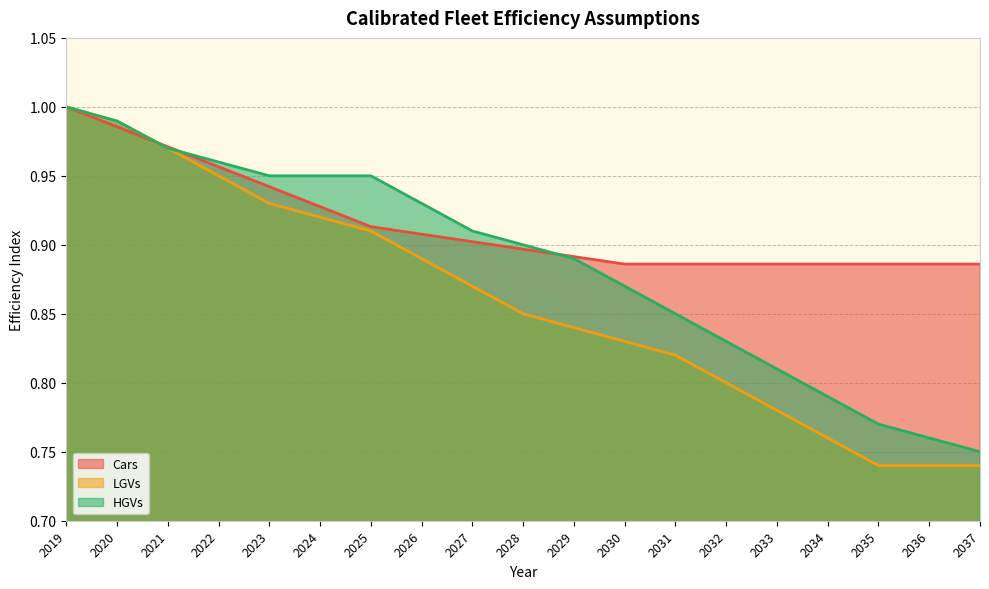

What is the difference between the second highest and second lowest values in the HGVs series?

0.2